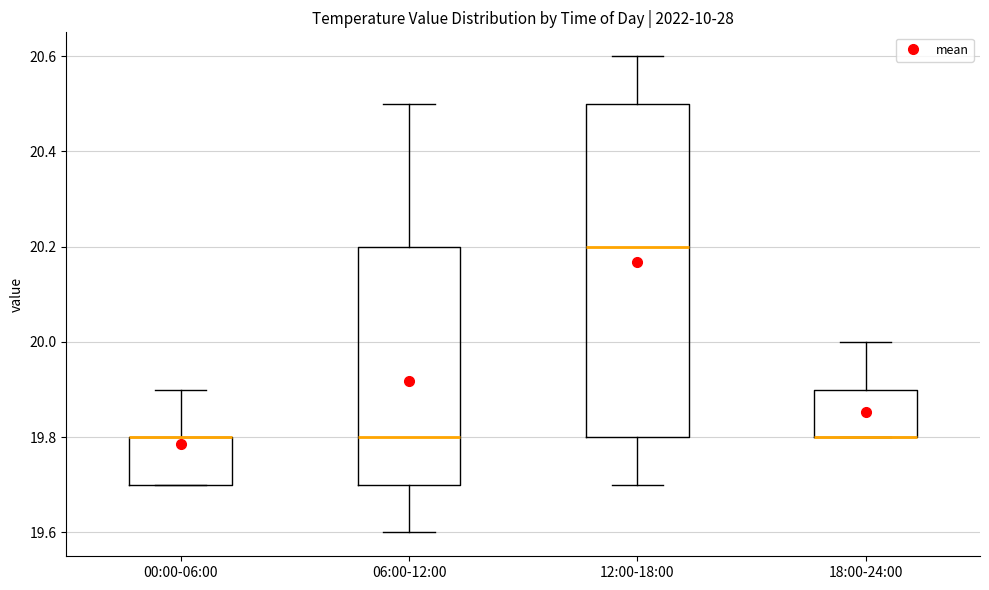

Where is the upper edge of the box for 00:00-06:00 on the y-axis? The values are not printed on the chart, so give them approximately, as read against the axis.

19.8